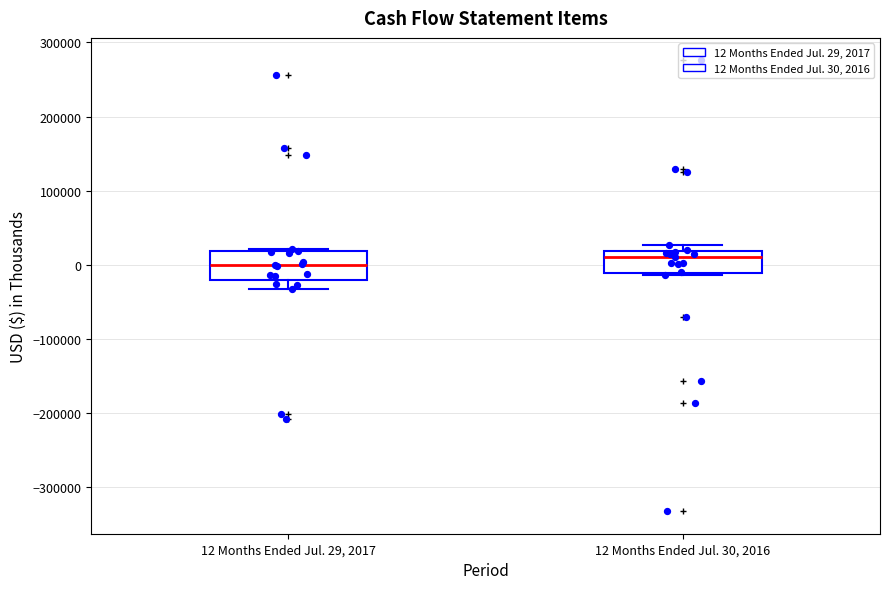

Where is the lower edge of the box for 12 Months Ended Jul. 29, 2017 on the y-axis? The values are not printed on the chart, so give them approximately, as read against the axis.

-20000